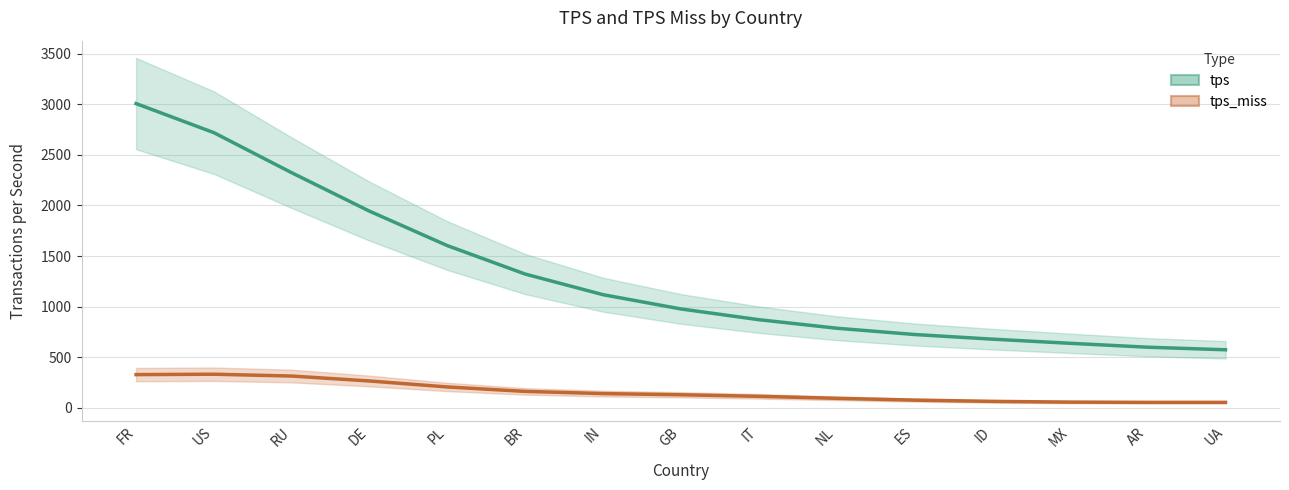

Where is tps nearest to the value 1789?

DE